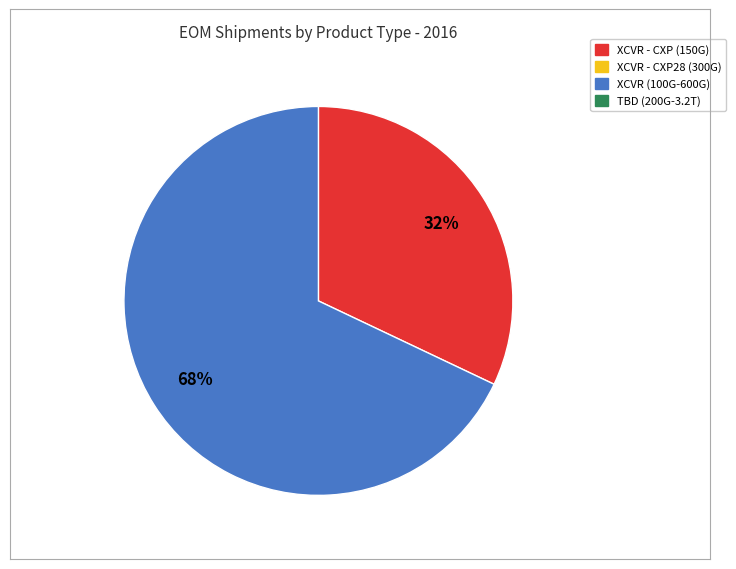

Does any single category account for the majority?

Yes